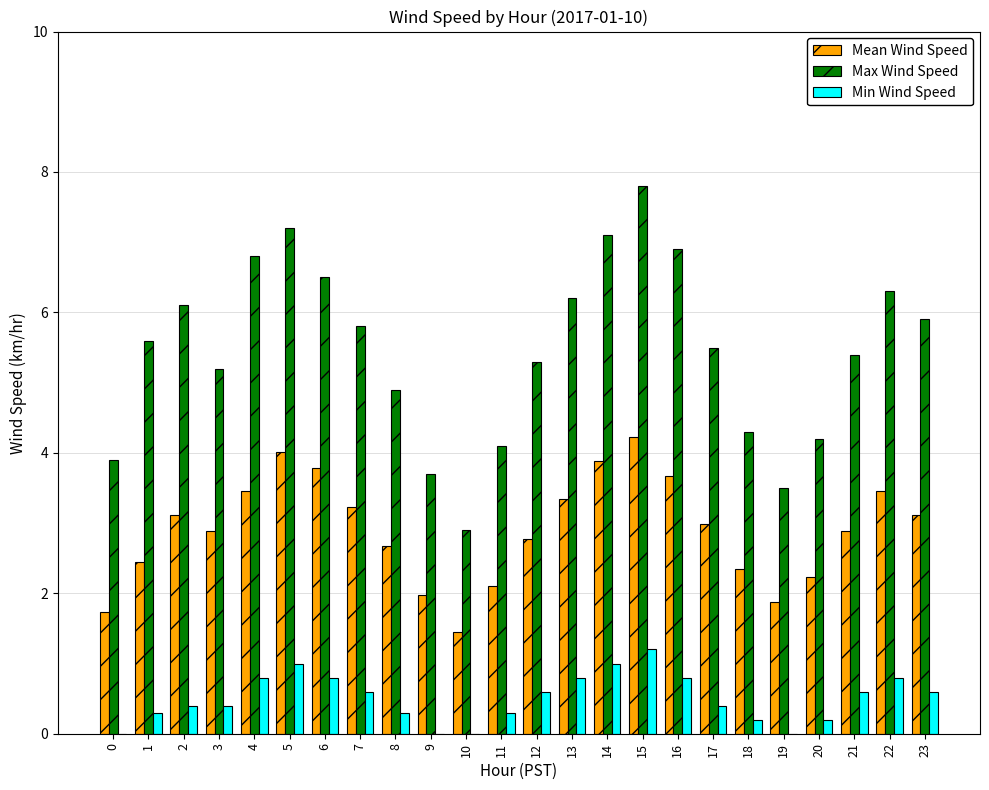

What value does the Mean Wind Speed series have at 3?

2.9